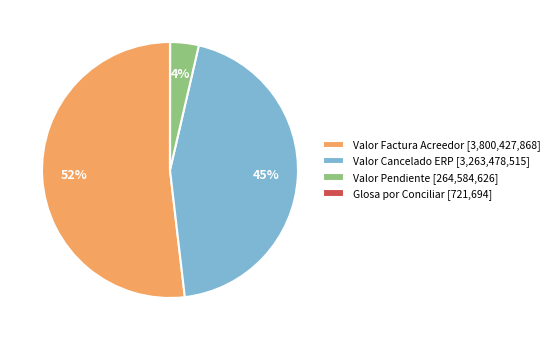

True or false: Valor Cancelado ERP [3,263,478,515] accounts for 32% of the total.

False